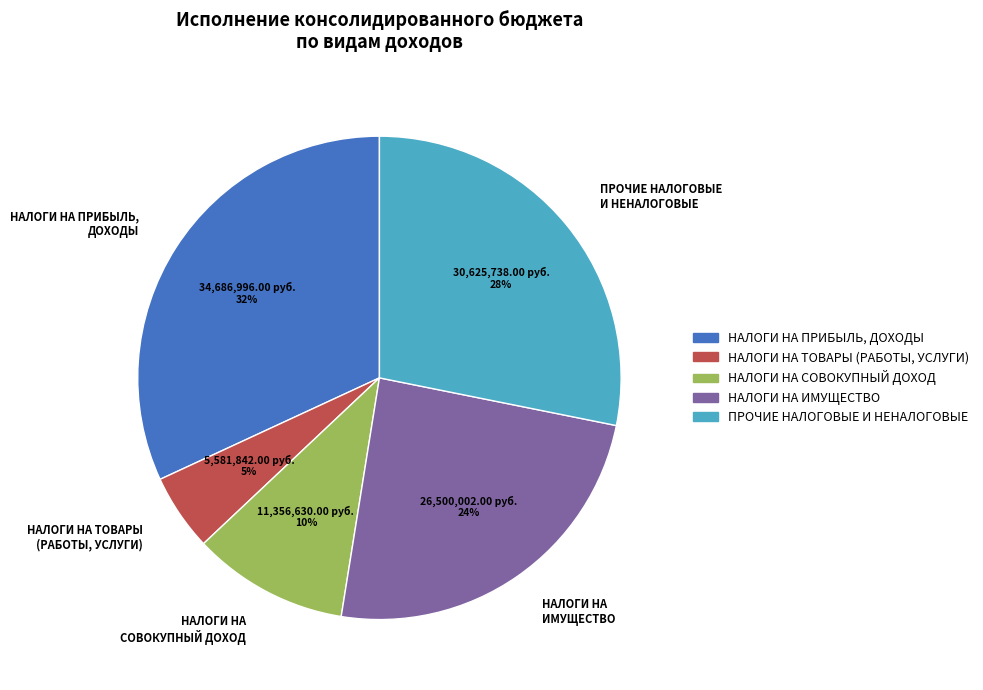

To the nearest percent, what is the difference between the largest and smallest slice percentages?

27%